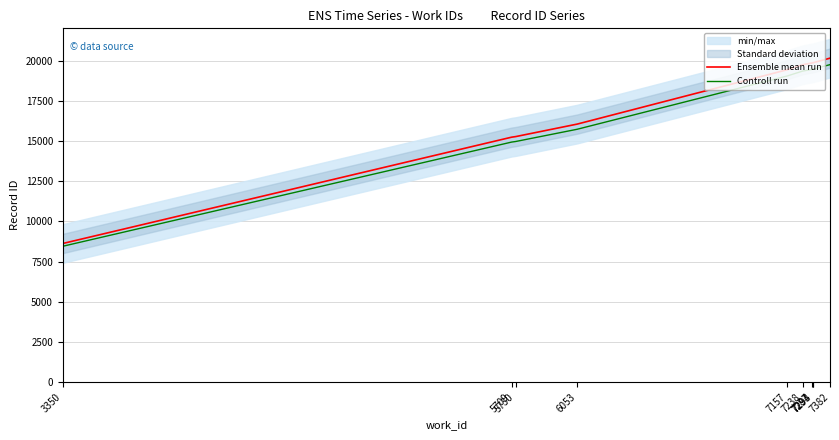

True or false: Ensemble mean run has a value of 3782.7 at 6053.

False